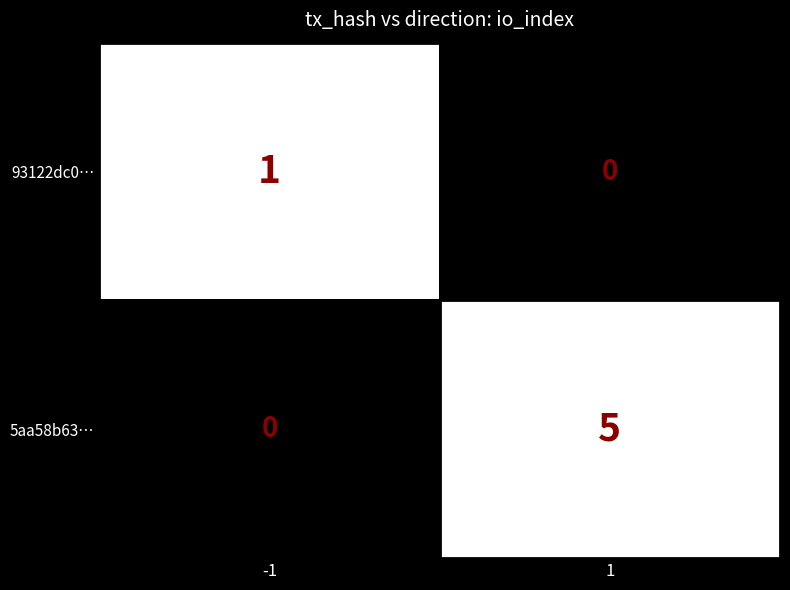

What is the highest value of the 5aa58b63d303e2c8dfadad082759d059929f83c series?

5